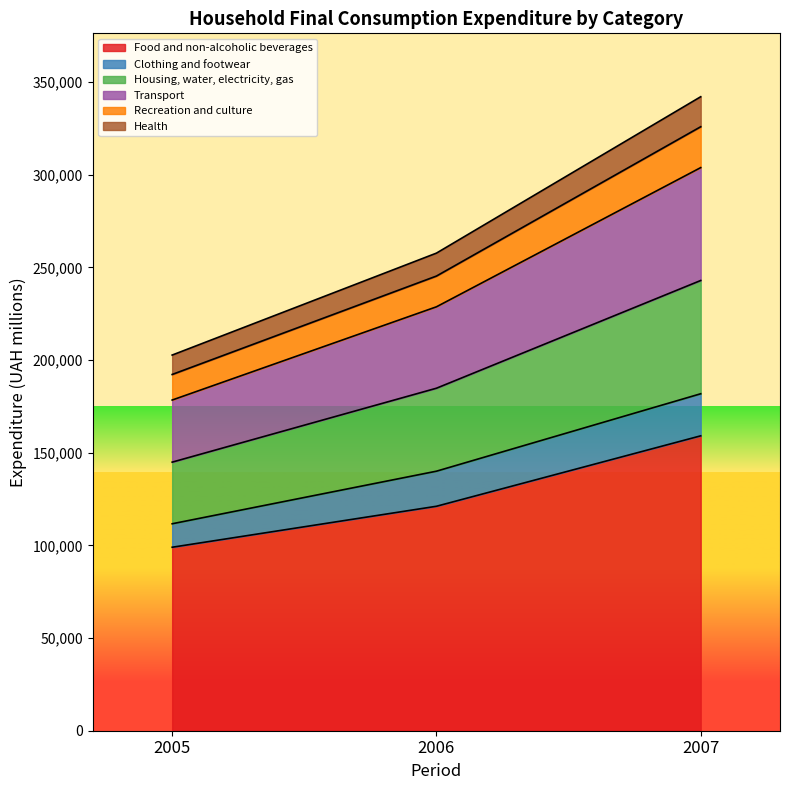

The Recreation and culture series shows 166319 at 2007. True or false?

False